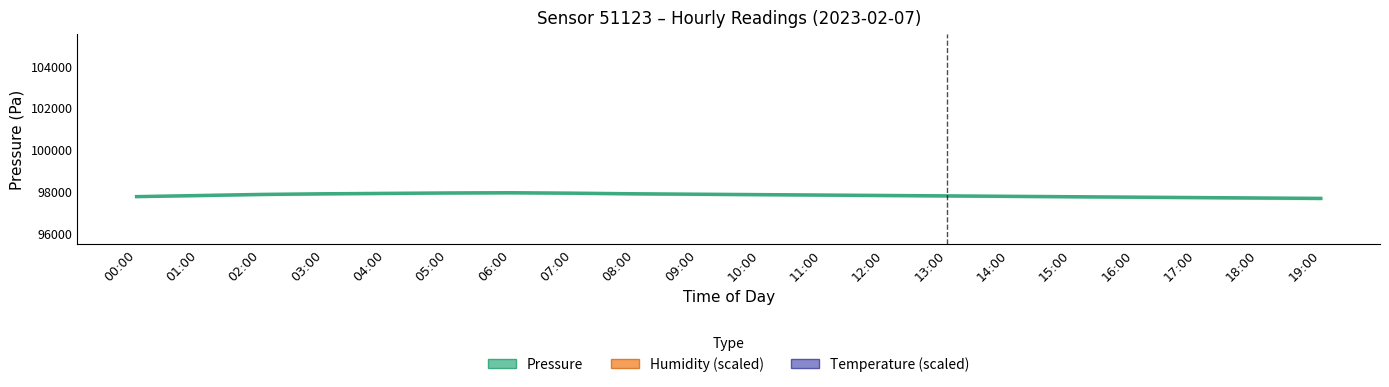

At how many categories does at least one series exceed 158538?

20